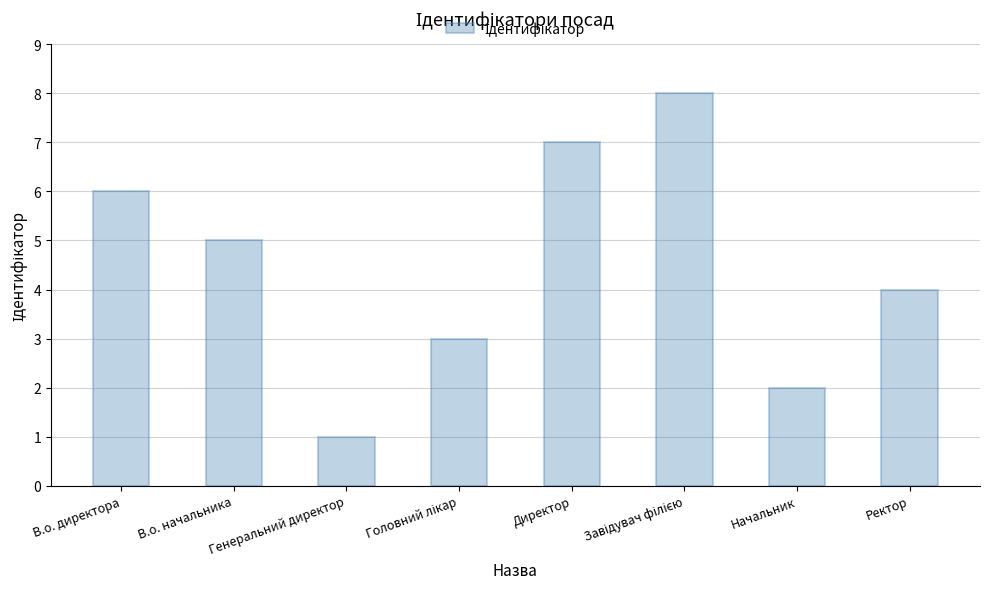

What is the difference between the maximum and second lowest values?

6